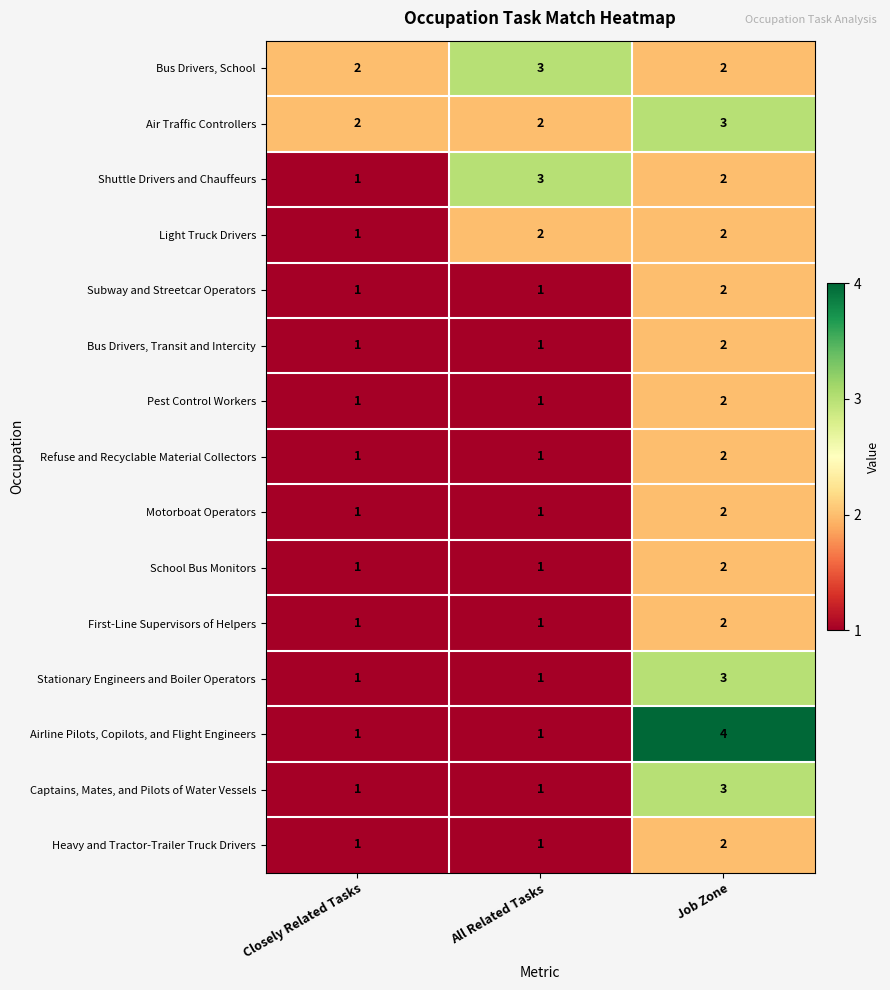

The Air Traffic Controllers series shows 2 at All Related Tasks. True or false?

True